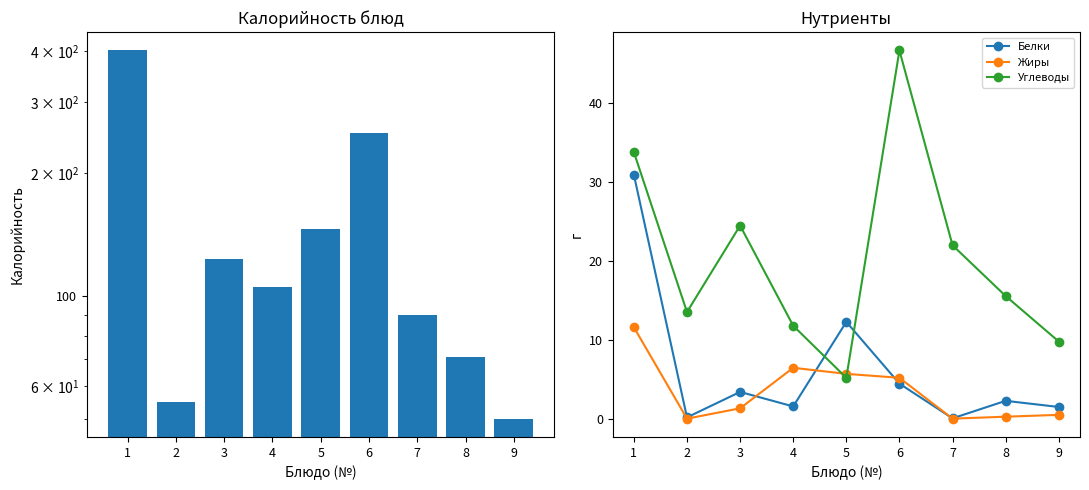

Rank the categories by Белки value from lowest to highest.

7, 2, 9, 4, 8, 3, 6, 5, 1